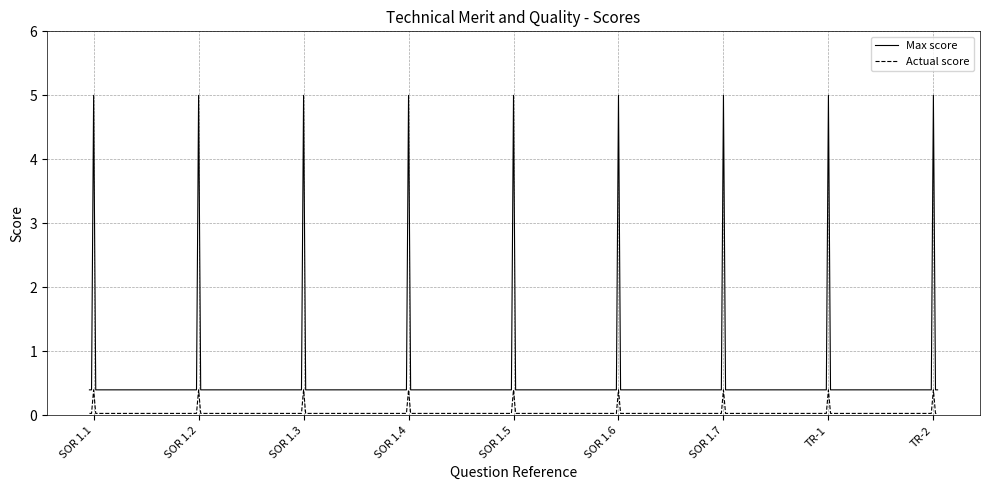

How many series are shown in this chart?

2